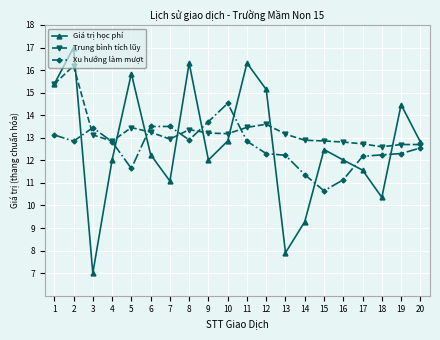

Which series has the largest range (max minus min)?

Giá trị học phí